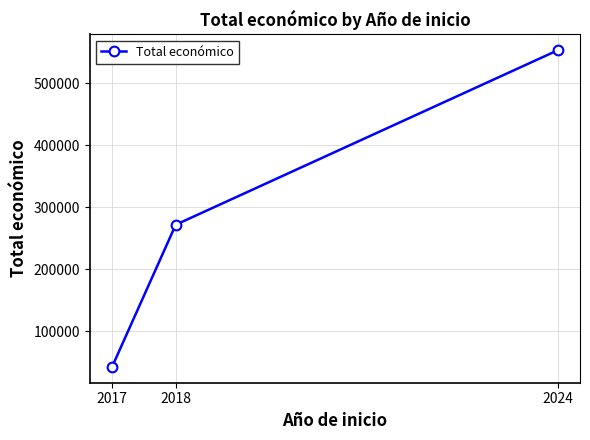

How many distinct data groups are displayed?

1